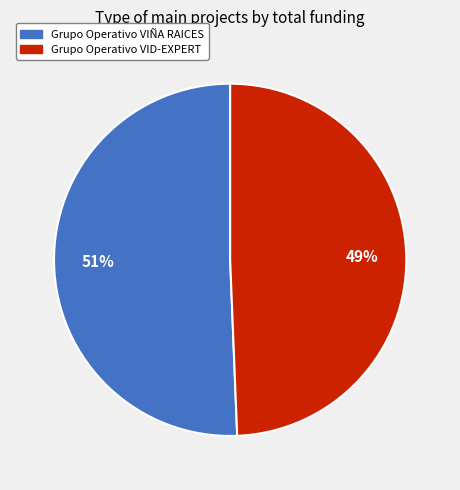

Is the sum of Grupo Operativo VIÑA RAICES and Grupo Operativo VID-EXPERT greater than half?

Yes